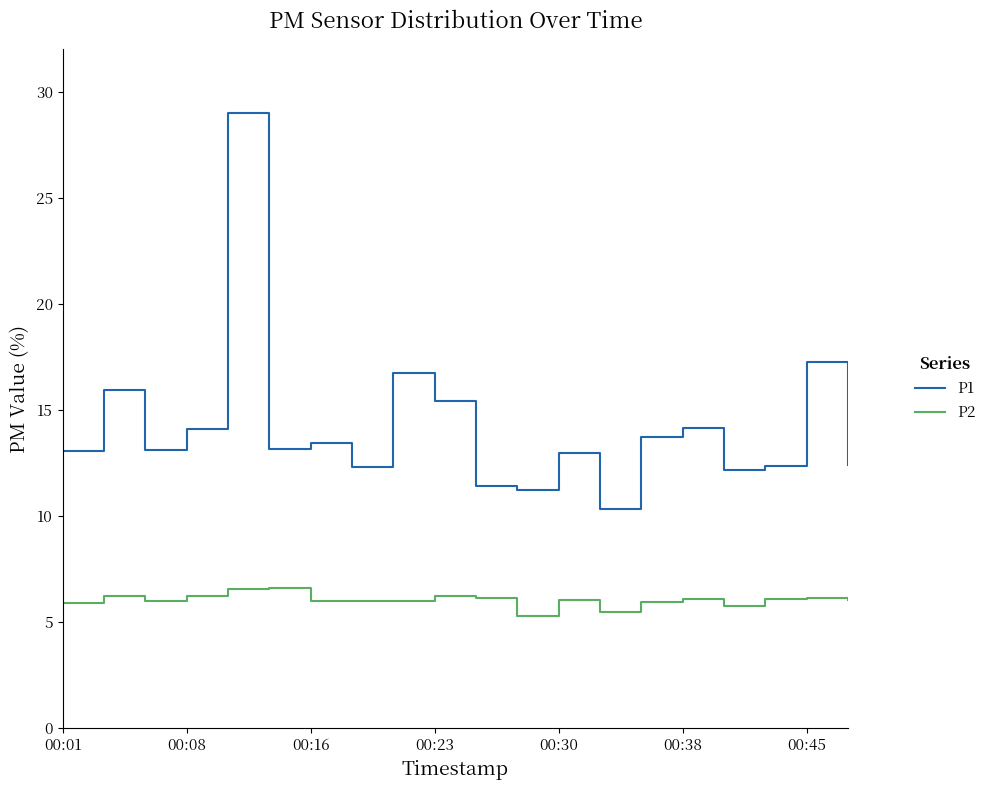

Which series has the largest total across all categories?

P1